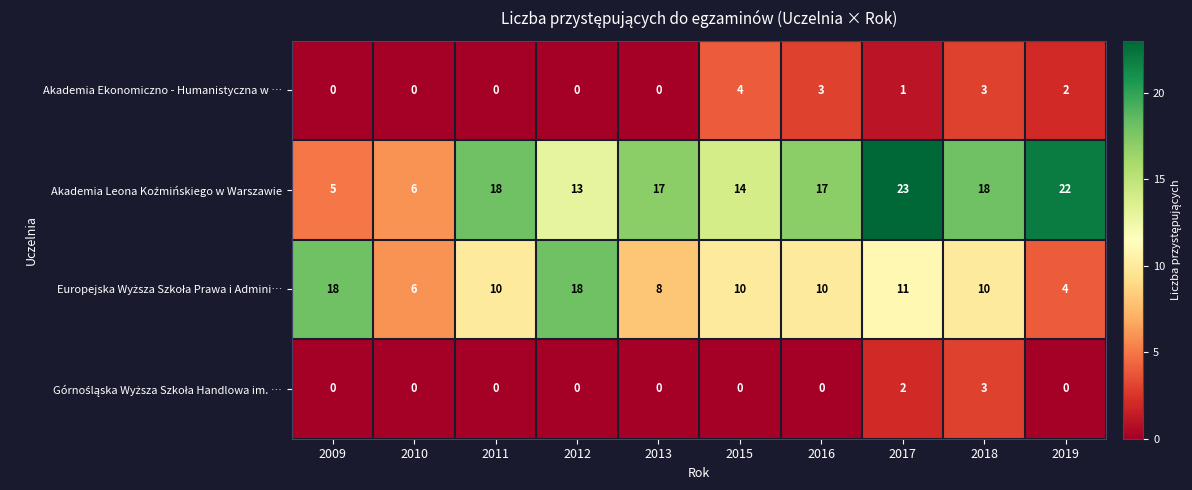

What is the difference between the maximum and minimum values in the Akademia Ekonomiczno - Humanistyczna w … series?

4